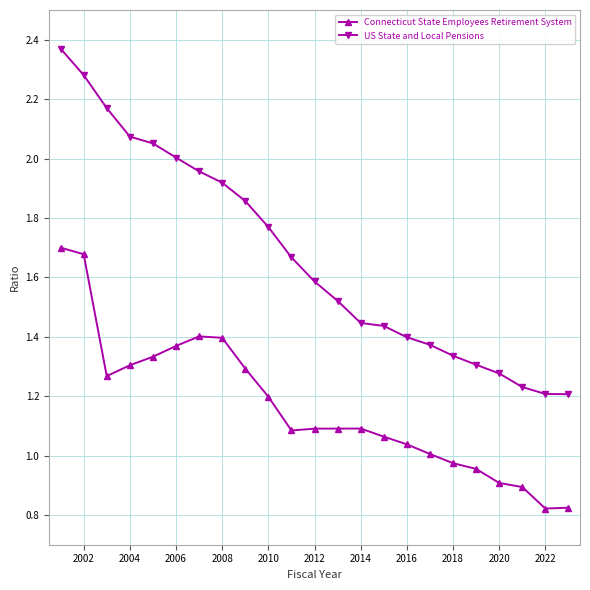

True or false: Connecticut State Employees Retirement System has more than 1 interior local peaks.

True